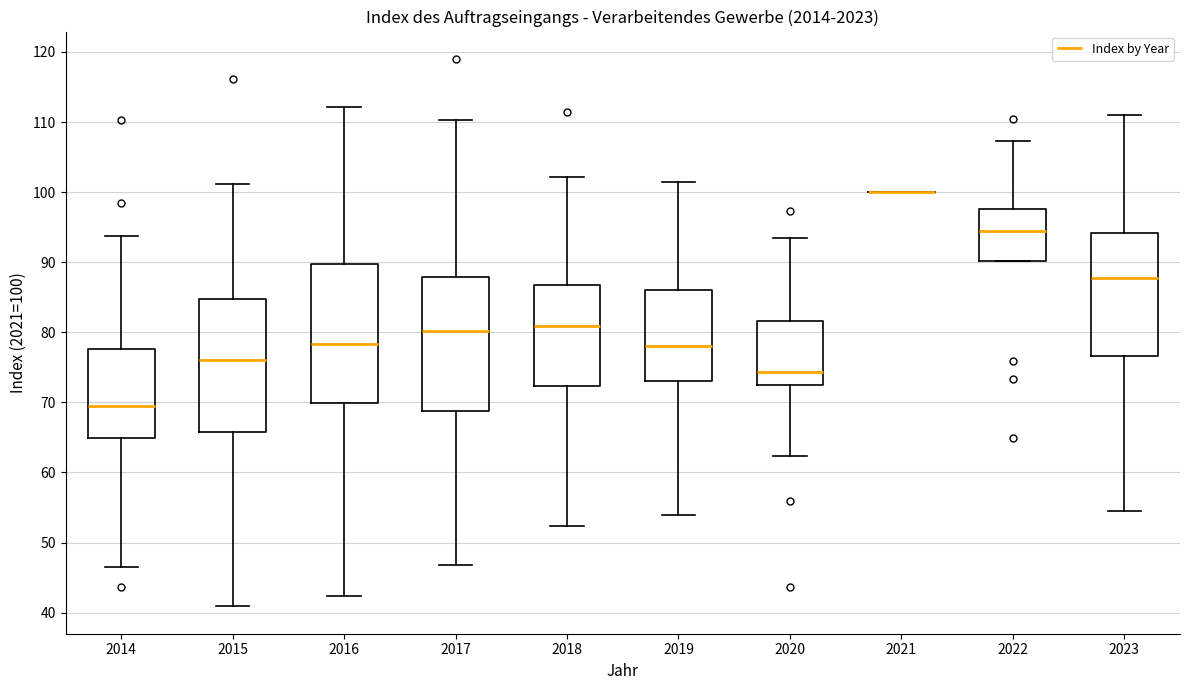

Where does the median line of the box at x = 2018 sit on the y-axis? The values are not printed on the chart, so give them approximately, as read against the axis.

81